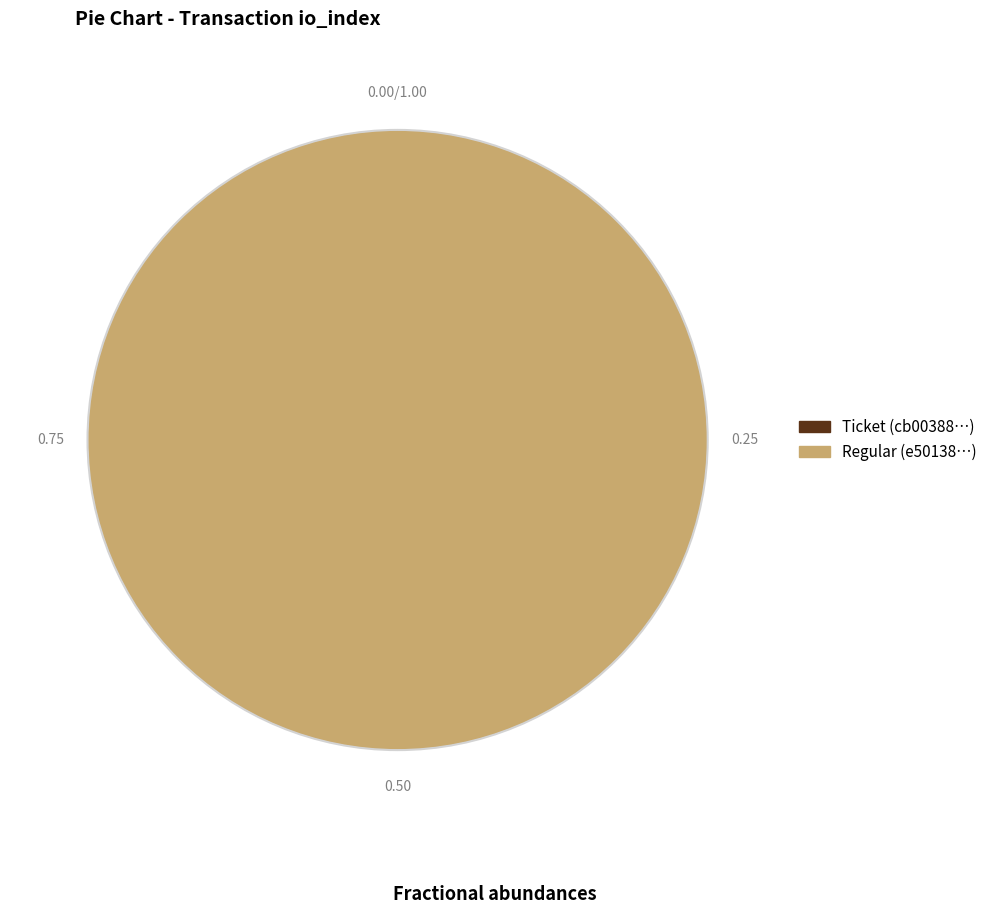

What is the change in value from tx_type: Ticket (io_index=0) to tx_type: Regular (io_index=12)?

+12